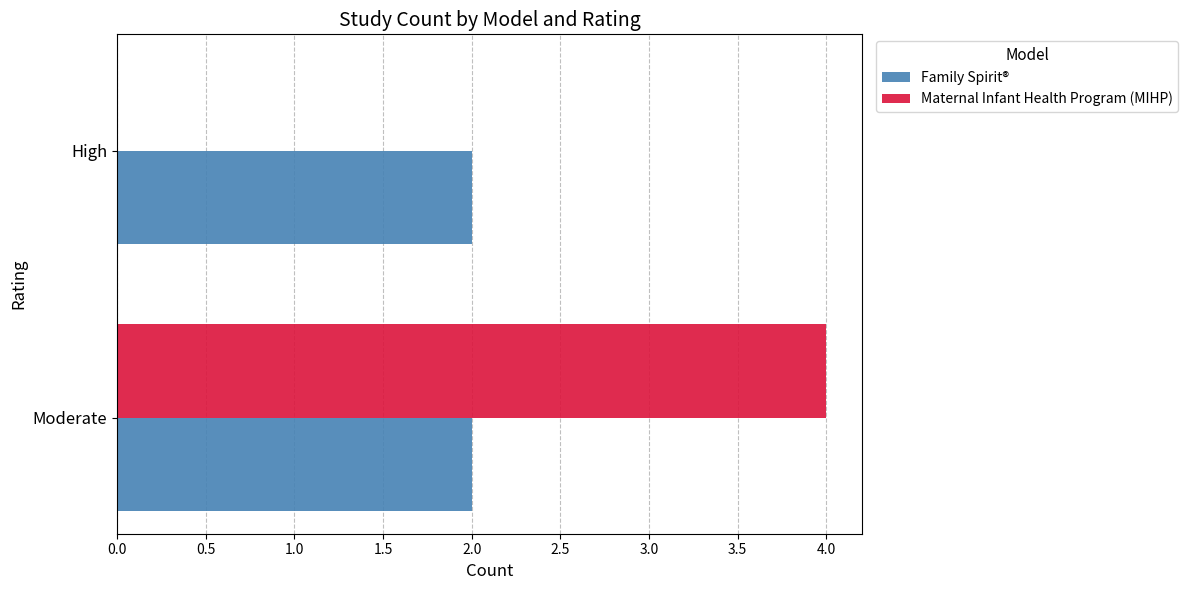

Is the value of Maternal Infant Health Program (MIHP) at High greater than the value of Family Spirit® at High?

No